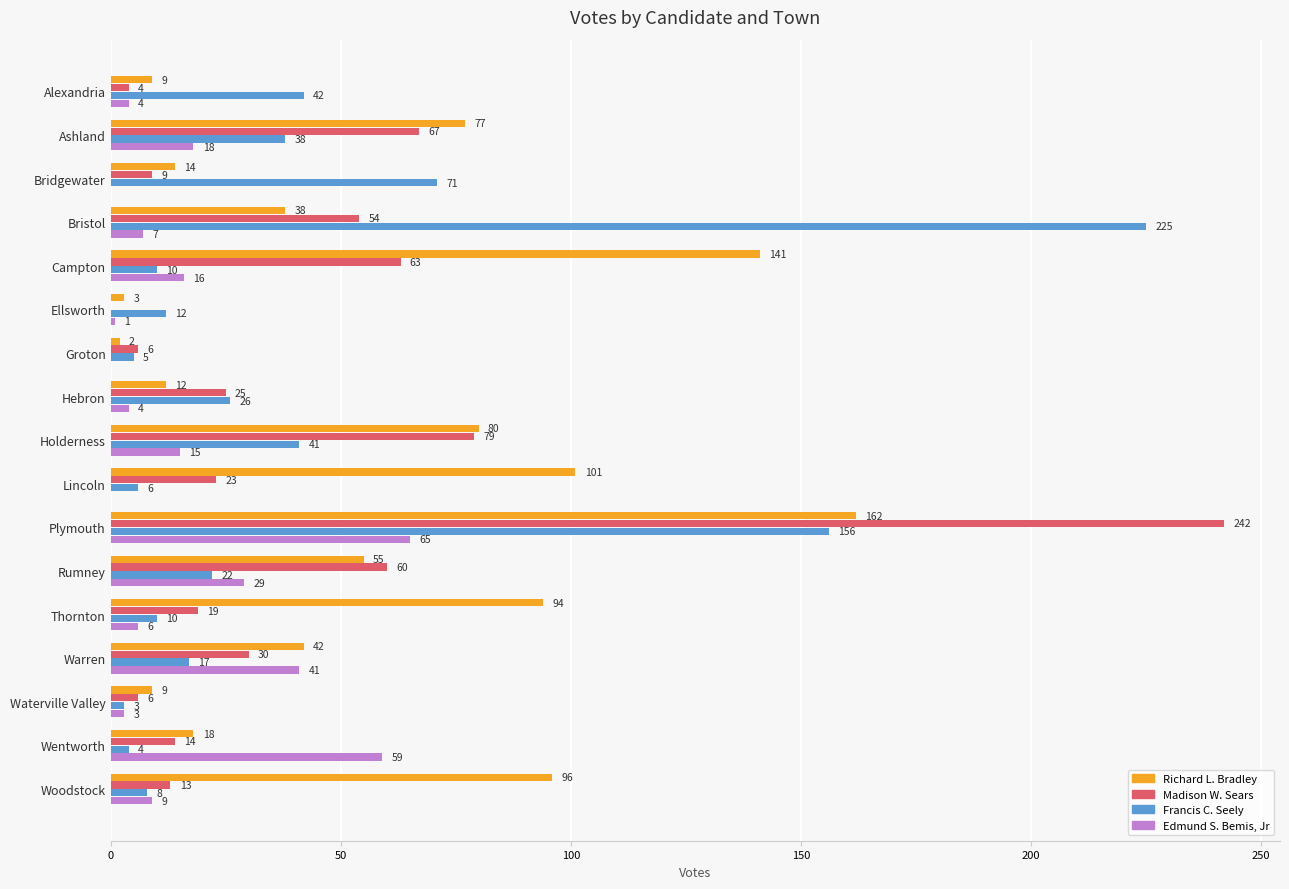

How many positive values does the Edmund S. Bemis, Jr series have?

14